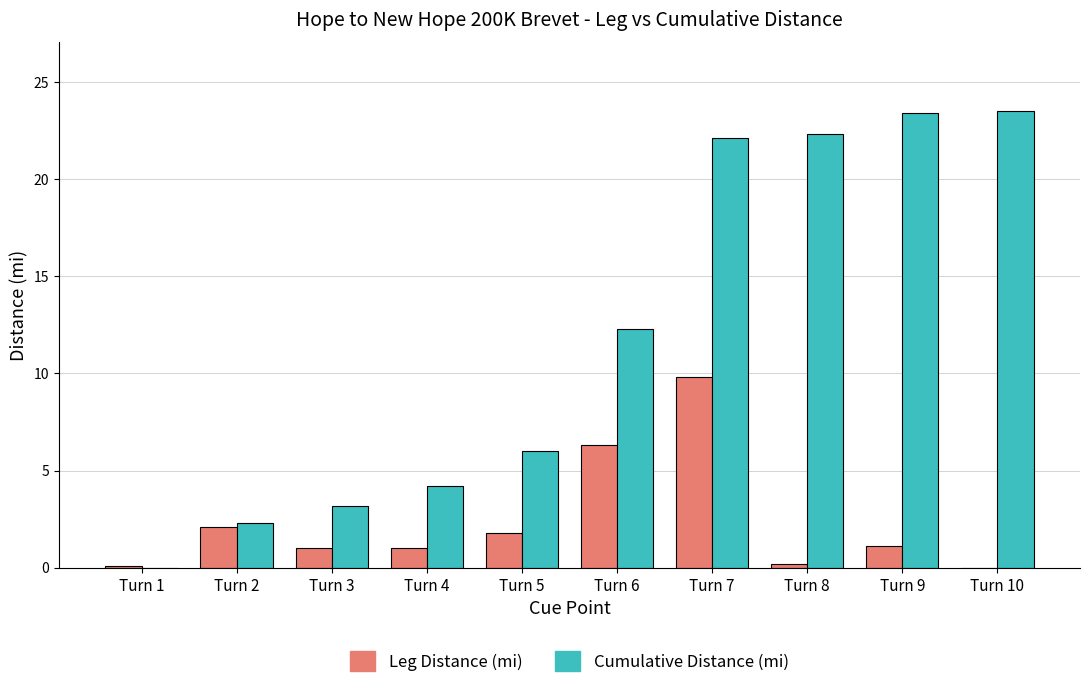

At which label is Cumulative Distance (mi) closest to 11?

Turn 6